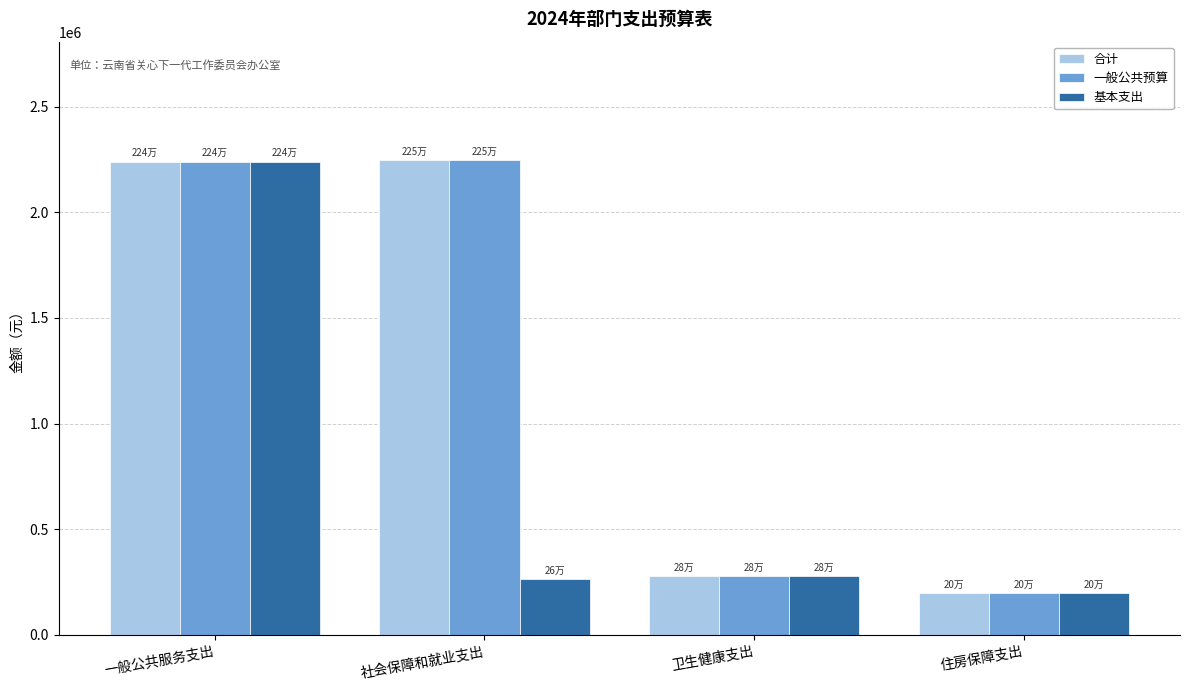

What is the total value across all series at 住房保障支出?

594636.1